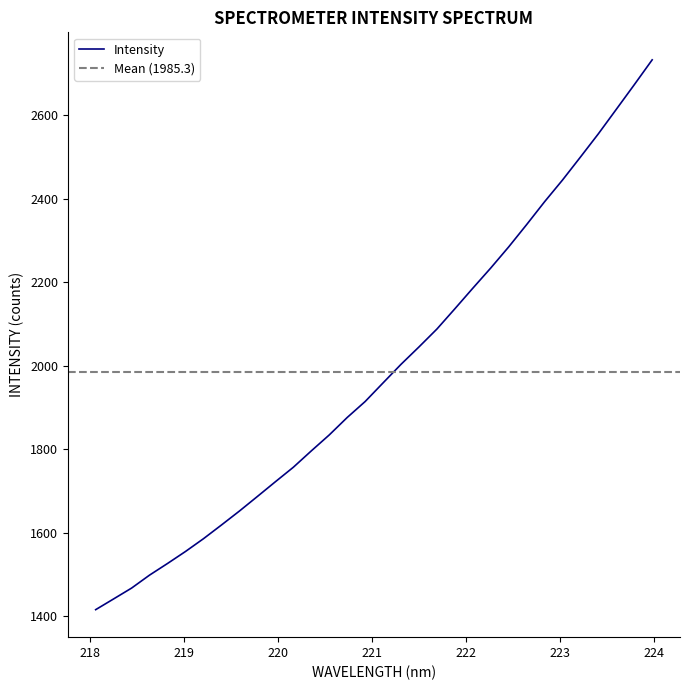

What is the value of the 18th point from the left?

2003.3